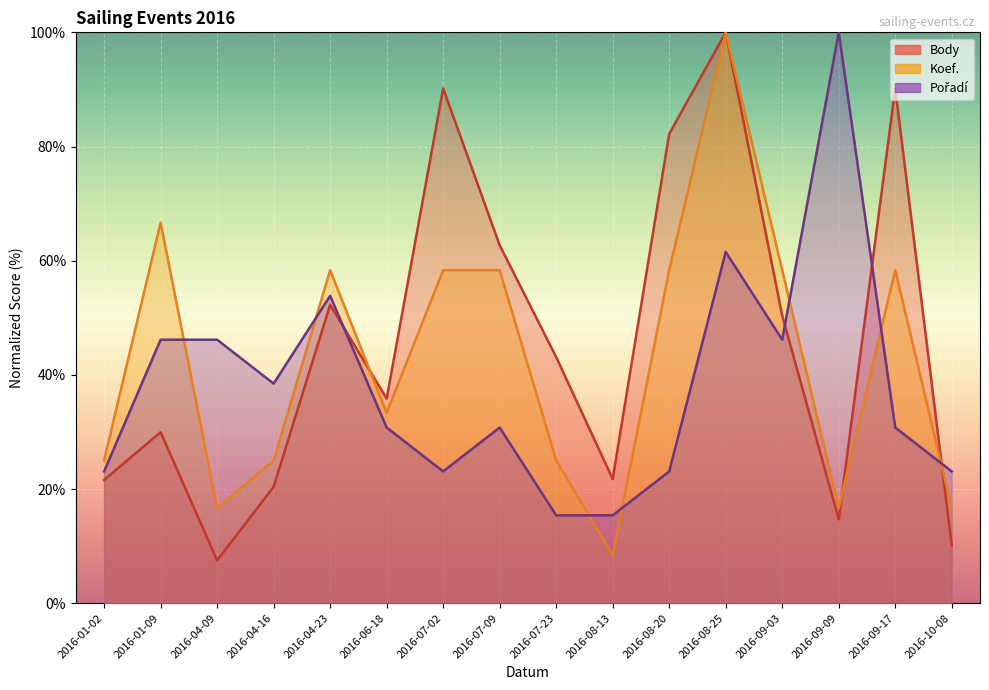

Reading left to right, transcribe all the data shown in this chart.

Body: 21.6	29.9	7.5	20.4	52.3	35.8	90.2	62.7	43.1	21.7	82.2	100.0	50.4	14.7	90.2	10.1
Koef.: 25.0	66.7	16.7	25.0	58.3	33.3	58.3	58.3	25.0	8.3	58.3	100.0	58.3	16.7	58.3	16.7
Pořadí: 23.1	46.2	46.2	38.5	53.8	30.8	23.1	30.8	15.4	15.4	23.1	61.5	46.2	100.0	30.8	23.1